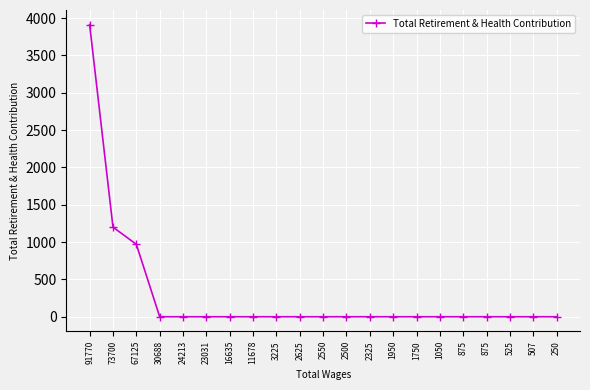

Reading right to left, what are all the values shown in this chart?

250=0	507=0	525=0	875=0	875=0	1050=0	1750=0	1950=0	2325=0	2500=0	2550=0	2625=0	3225=0	11678=0	16635=0	23031=0	24213=0	30688=0	67125=970	73700=1200	91770=3912